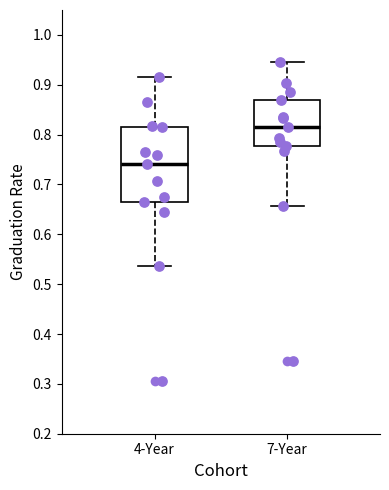

Which box's median line is the lowest?

4-Year